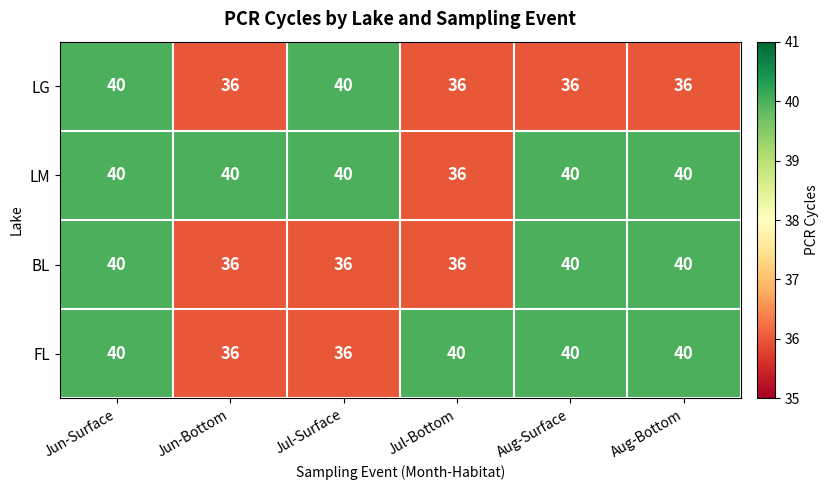

Count the LG values in the range 36 to 40.

6